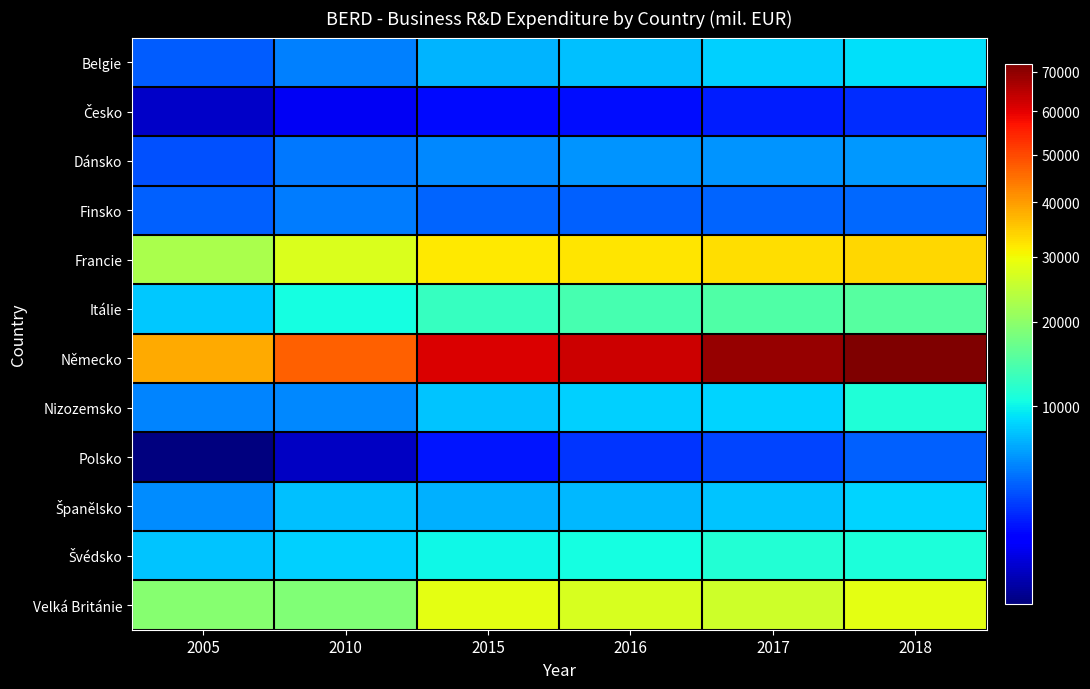

At which category is the sum across all series the highest?

2018